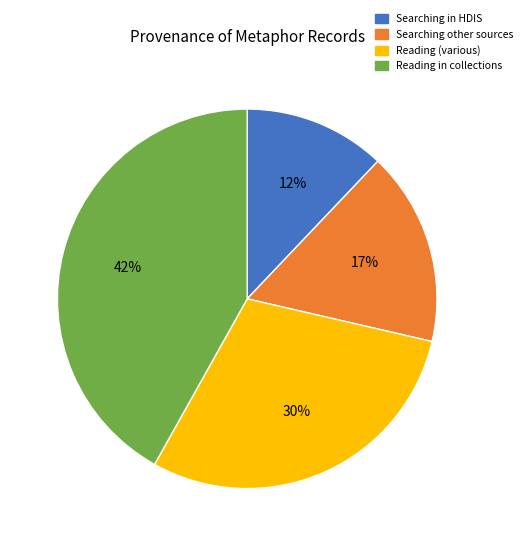

Which slice is the smallest?

Searching in HDIS